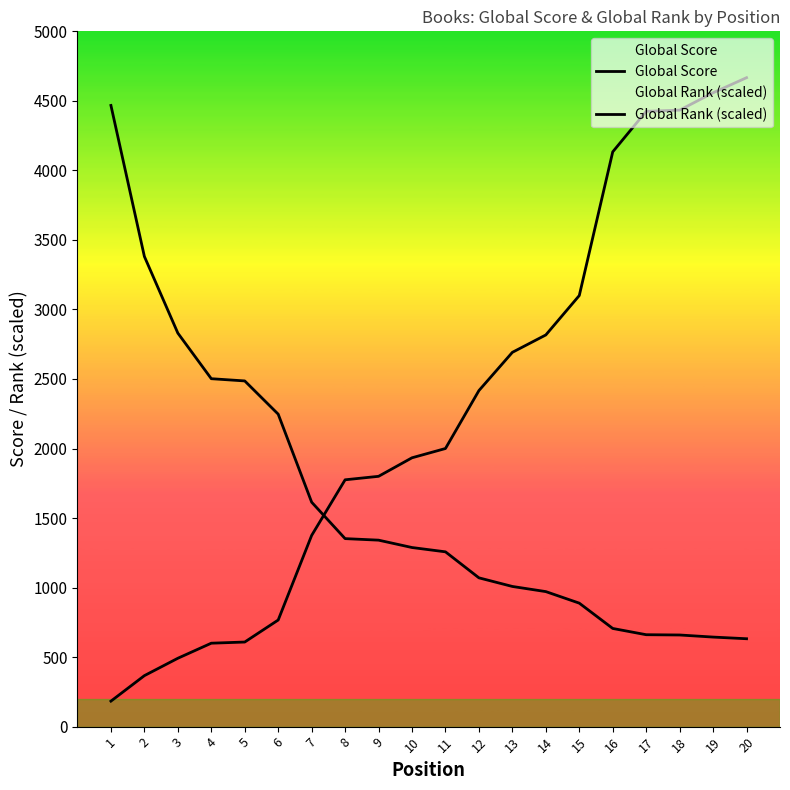

At how many categories does at least one series exceed 2380?

14